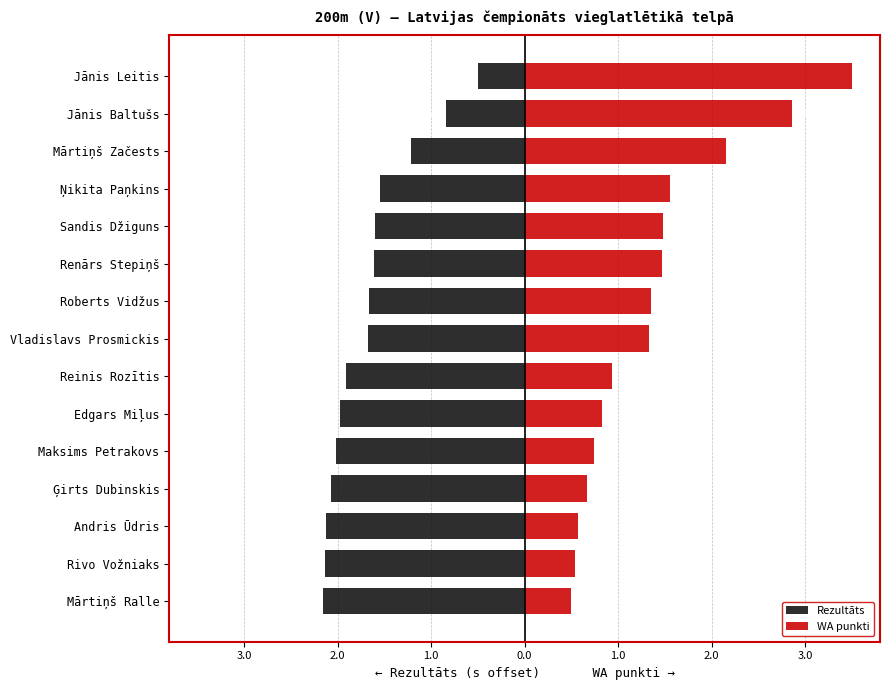

Which series has the largest total across all categories?

WA punkti